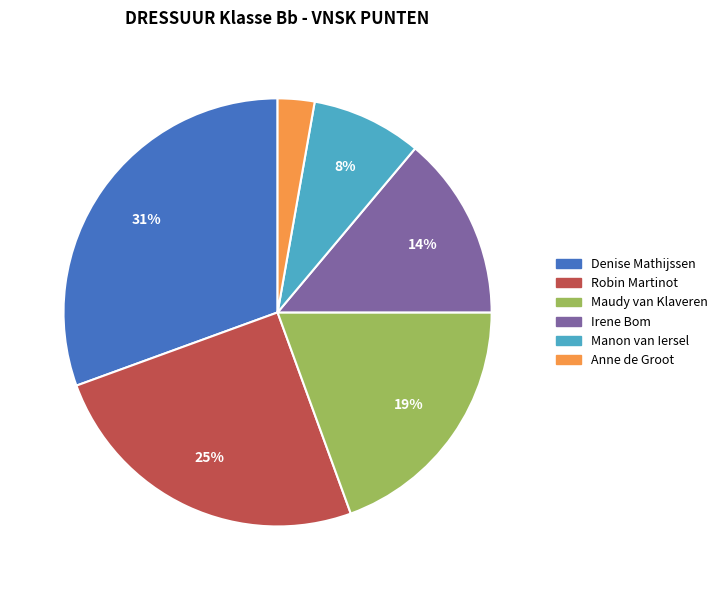

To the nearest percent, what is the difference between the Irene Bom and Manon van Iersel slice percentages?

6%